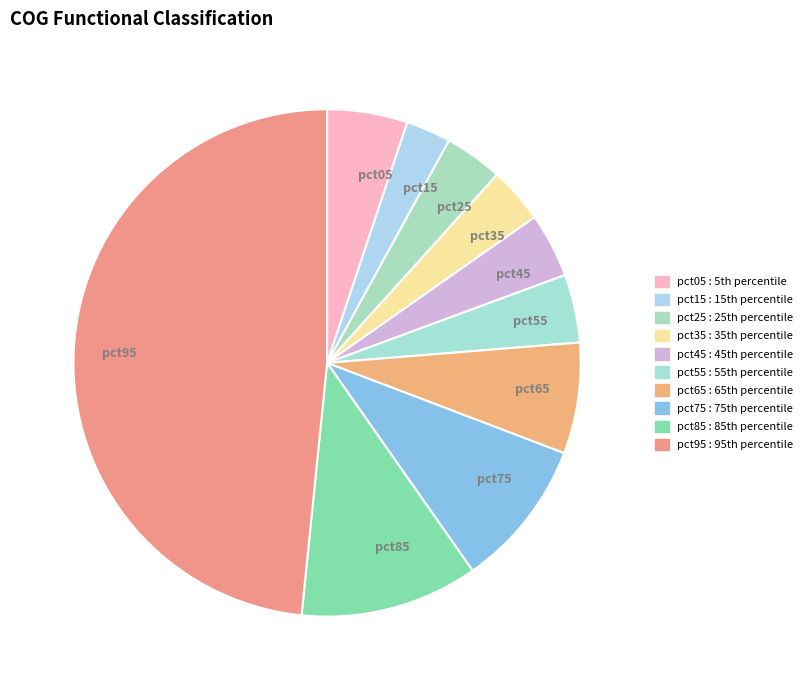

Which has a higher value, pct35 or pct55?

pct55